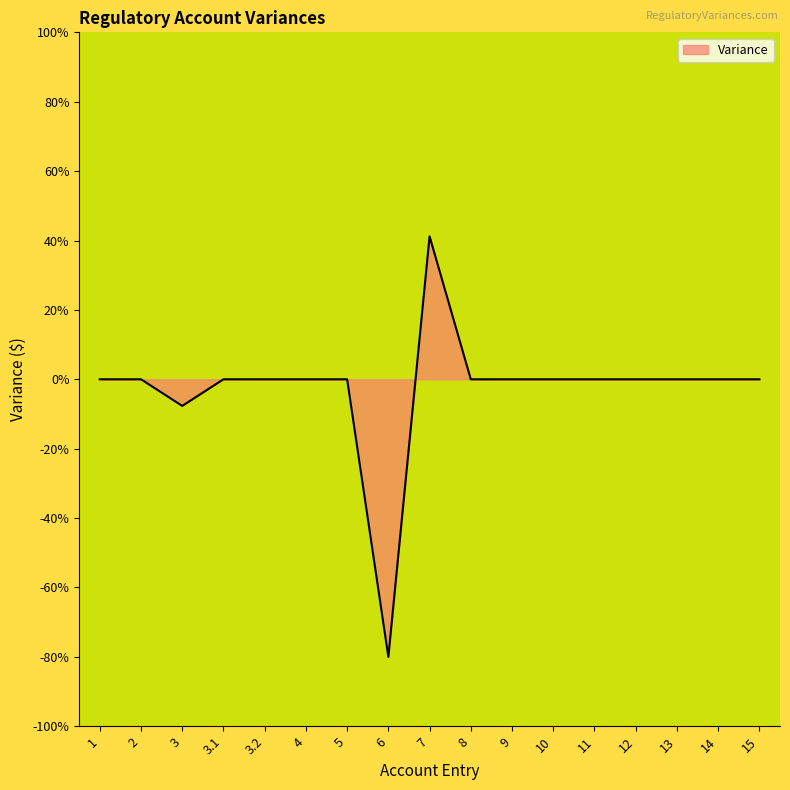

What is the maximum value shown in the chart?

41.2